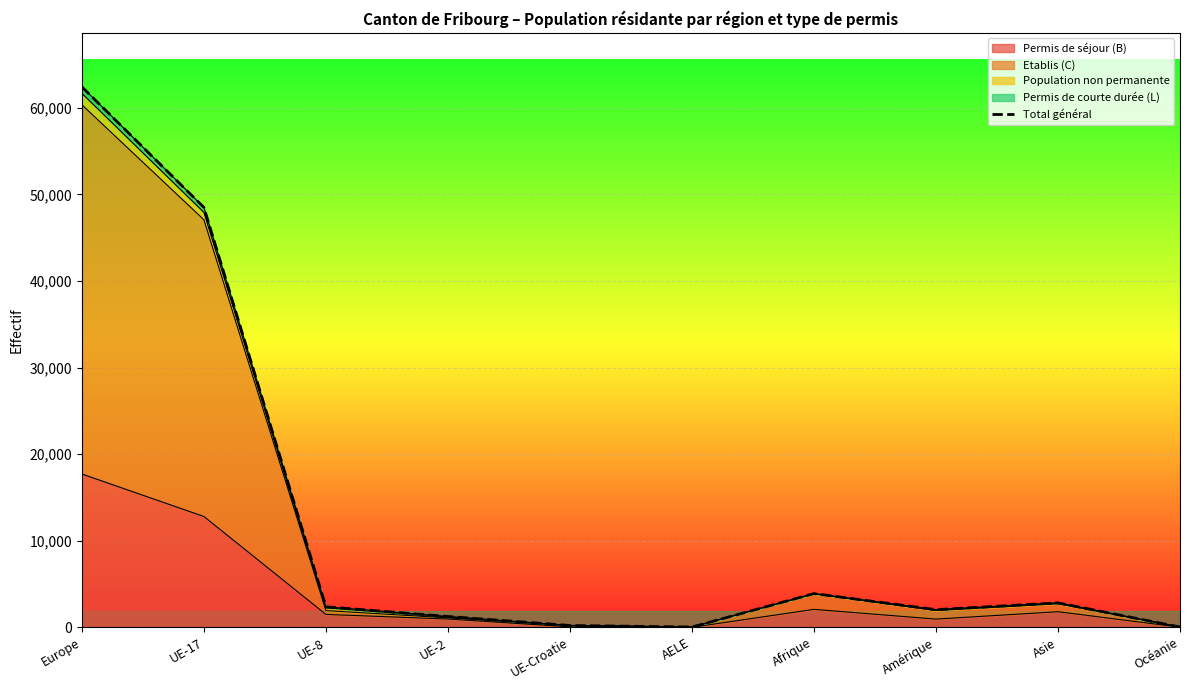

Approximately how many times larger is the value at Afrique compared to Europe?

0.1